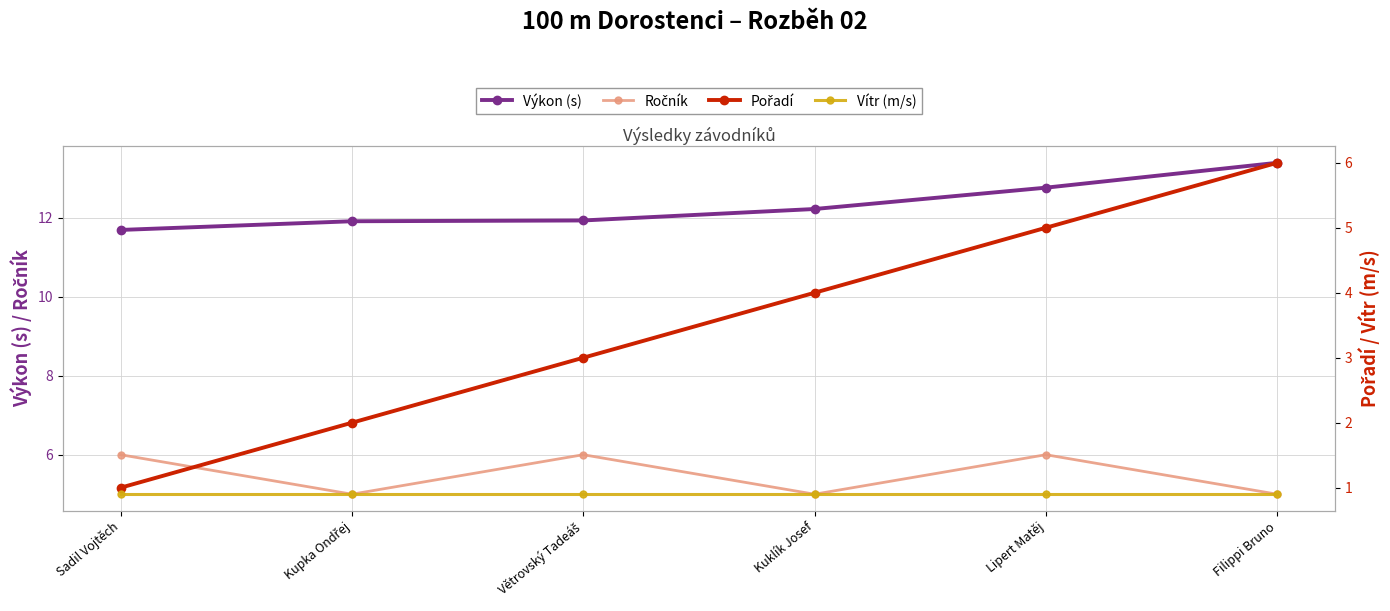

Reading left to right, what are all the values shown in this chart?

Výkon (s): Sadil Vojtěch=11.7	Kupka Ondřej=11.9	Větrovský Tadeáš=11.9	Kuklík Josef=12.2	Lipert Matěj=12.8	Filippi Bruno=13.4
Ročník: Sadil Vojtěch=6.0	Kupka Ondřej=5.0	Větrovský Tadeáš=6.0	Kuklík Josef=5.0	Lipert Matěj=6.0	Filippi Bruno=5.0
Pořadí: Sadil Vojtěch=1.0	Kupka Ondřej=2.0	Větrovský Tadeáš=3.0	Kuklík Josef=4.0	Lipert Matěj=5.0	Filippi Bruno=6.0
Vítr (m/s): Sadil Vojtěch=0.9	Kupka Ondřej=0.9	Větrovský Tadeáš=0.9	Kuklík Josef=0.9	Lipert Matěj=0.9	Filippi Bruno=0.9